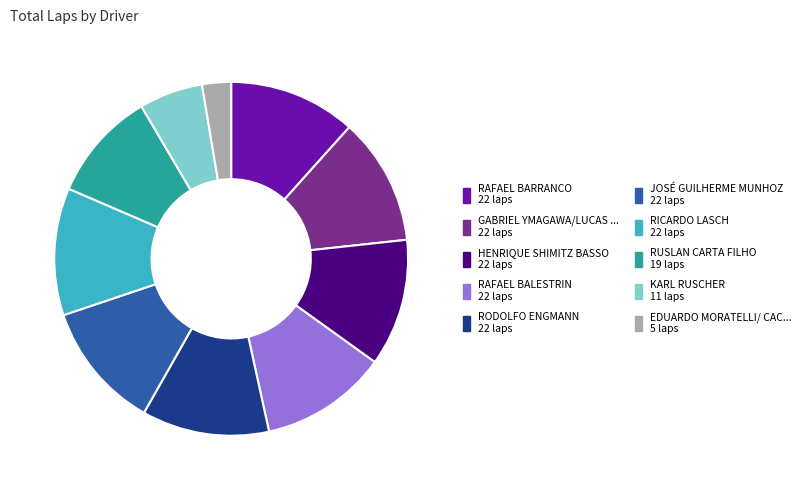

Does any single category account for the majority?

No